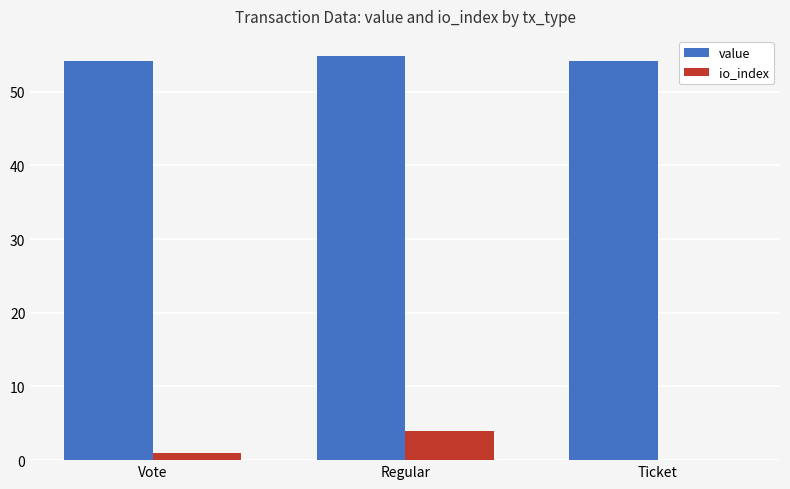

What is the highest value of the io_index series?

4.0